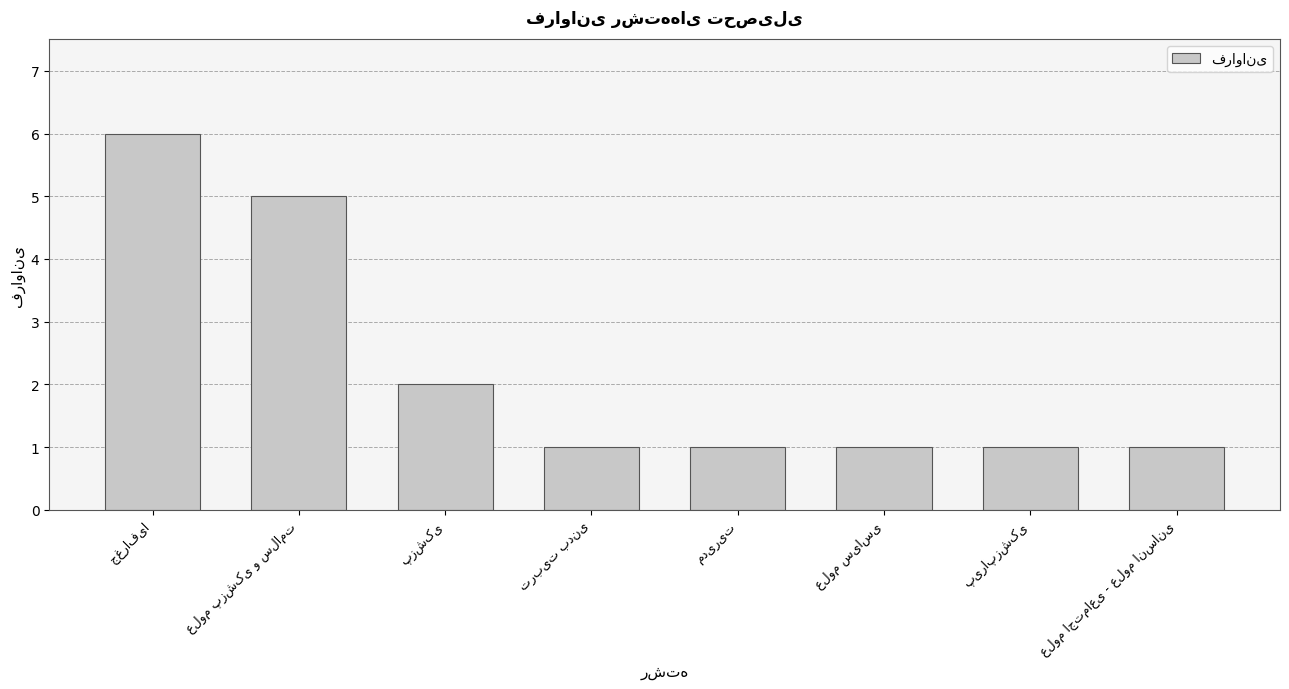

What is the value of the 7th bar from the left?

1